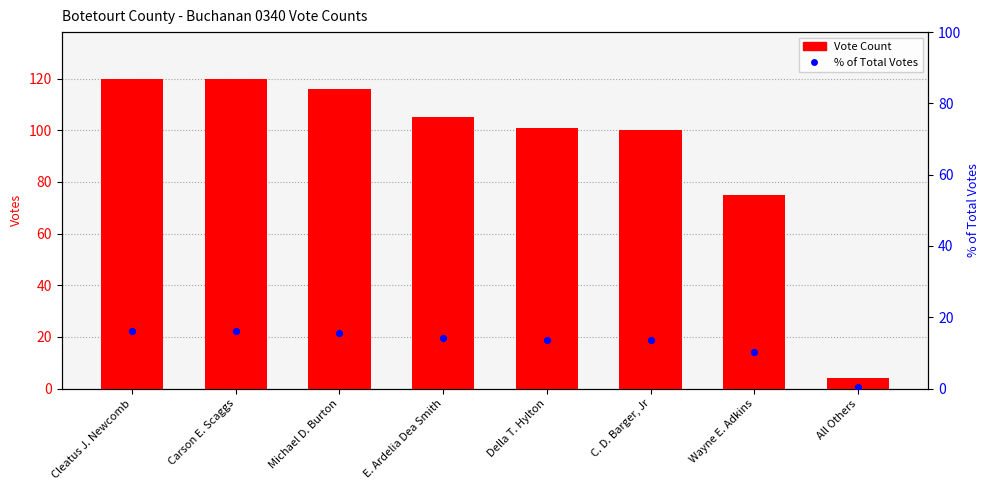

What are all the series names shown in the legend?

Vote Count, % of Total Votes